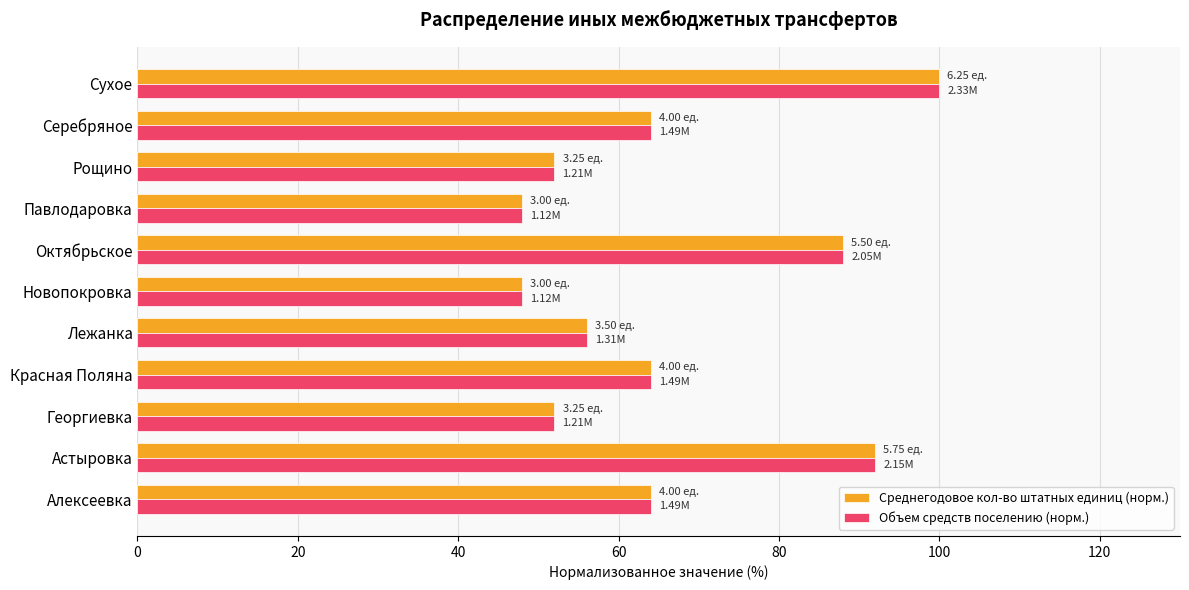

At how many categories does at least one series exceed 54?

7